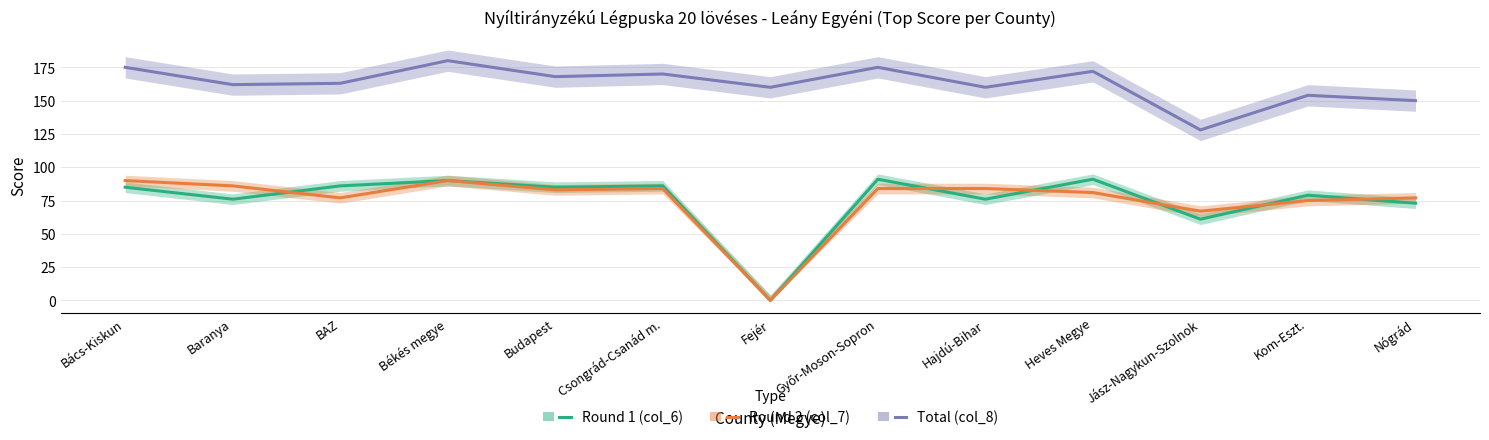

How many series are shown in this chart?

3